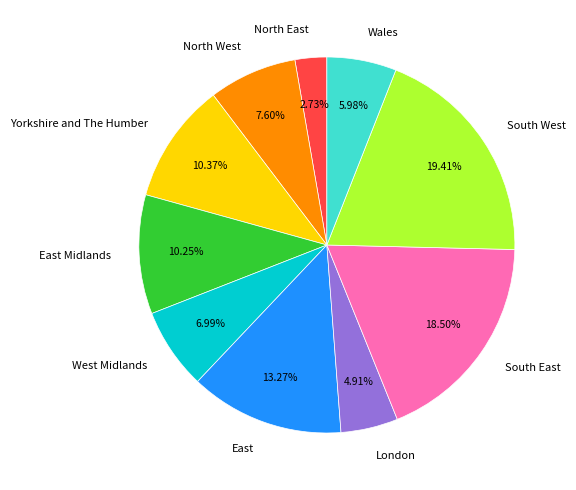

What percentage is the South West slice, to the nearest percent?

19%